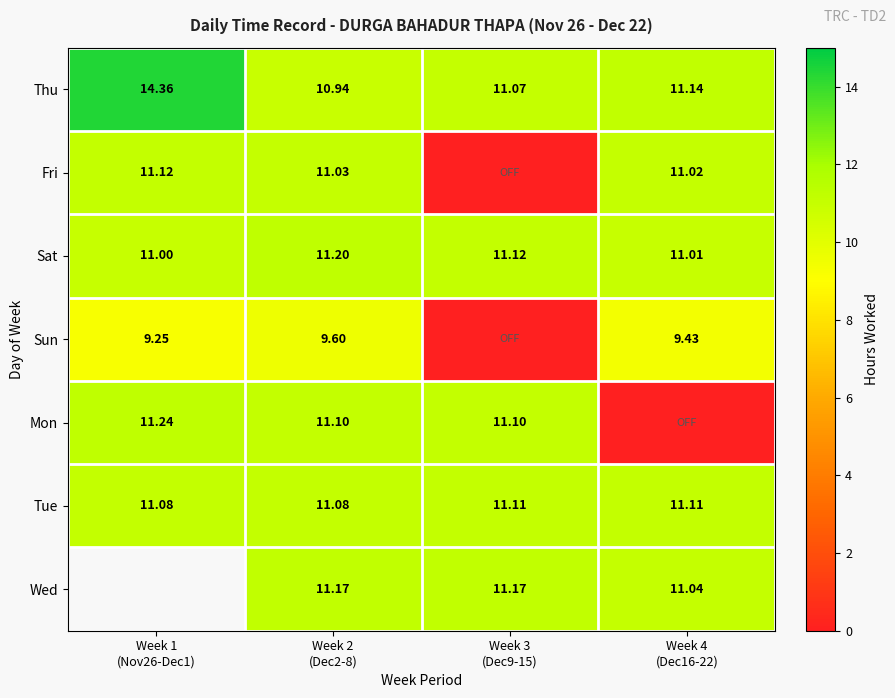

What is the sum of all Tue values?

44.4